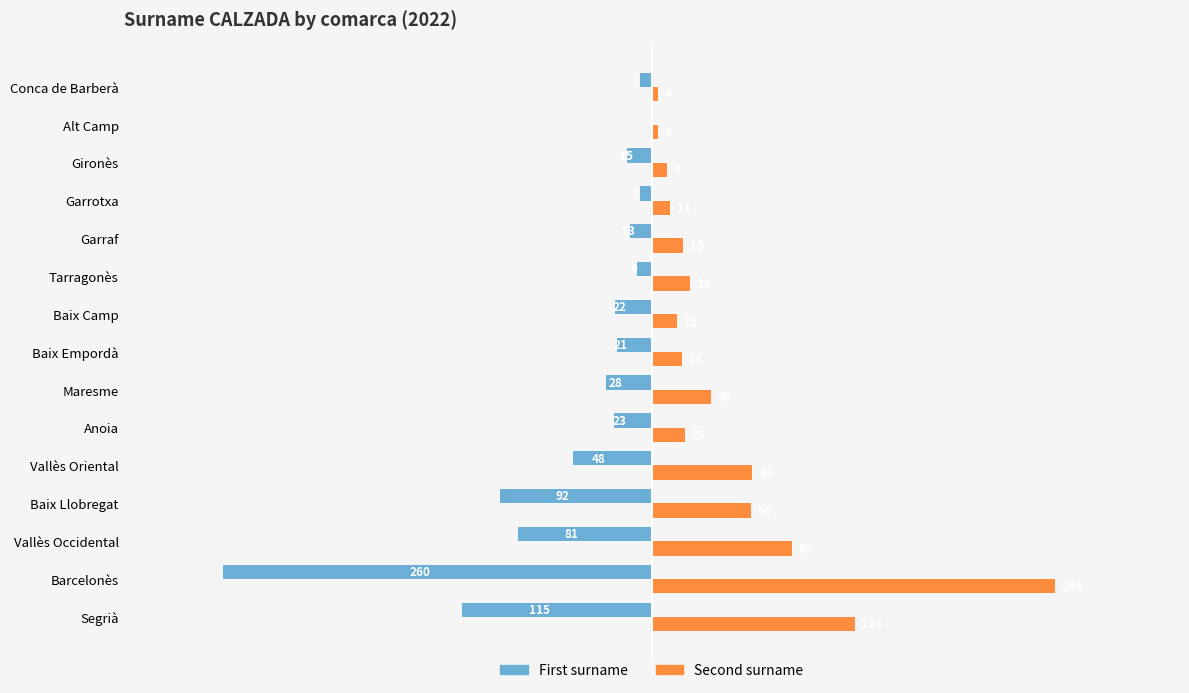

Which category has the highest value in the First surname series?

Alt Camp